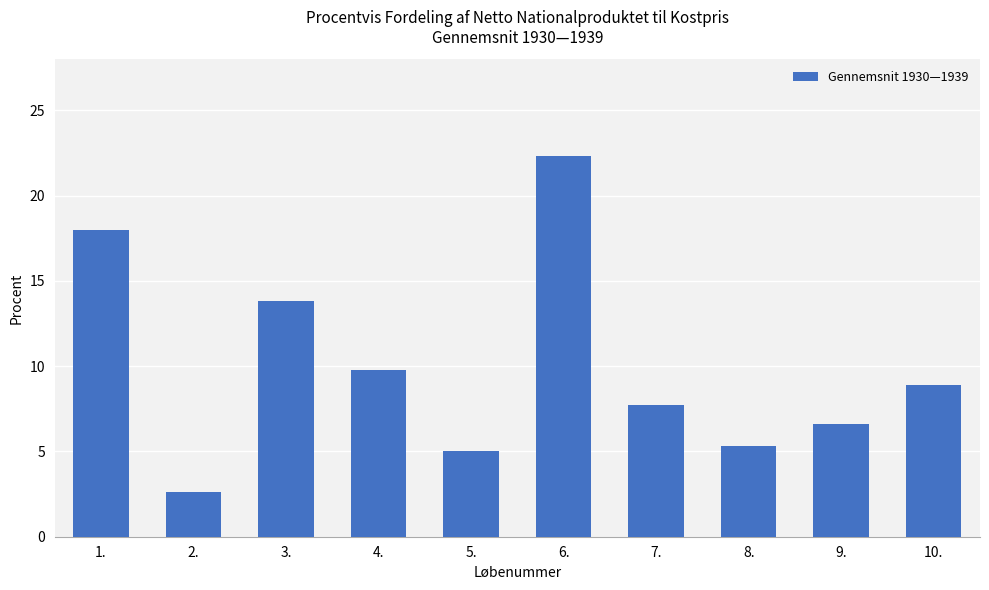

What is the ratio of the value at 7. to the value at 6.?

0.3